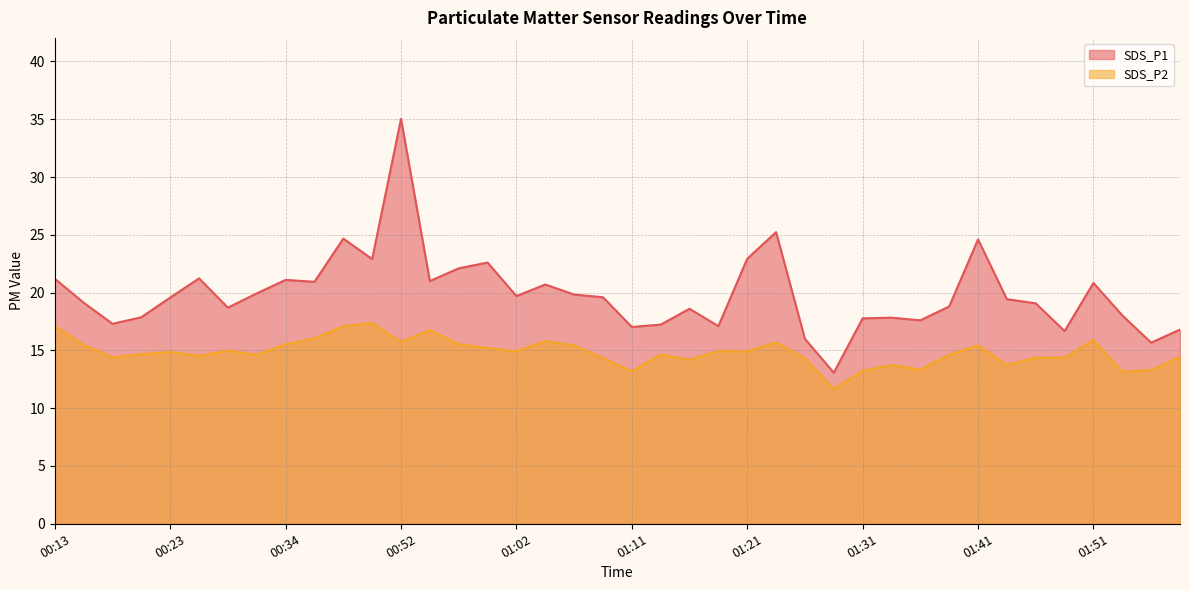

How many lines are shown in the chart?

2